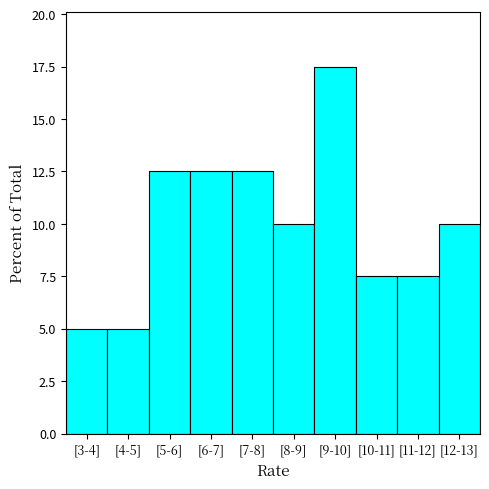

Reading left to right, transcribe all the data shown in this chart.

[3-4]=5.0	[4-5]=5.0	[5-6]=12.5	[6-7]=12.5	[7-8]=12.5	[8-9]=10.0	[9-10]=17.5	[10-11]=7.5	[11-12]=7.5	[12-13]=10.0